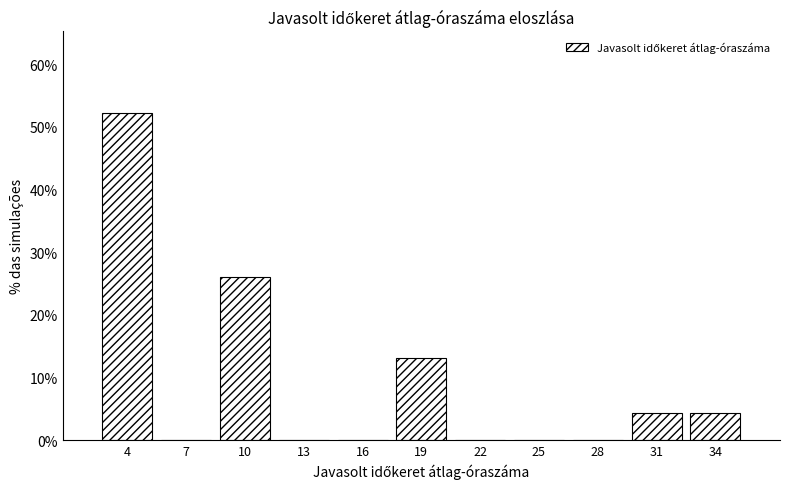

Reading right to left, extract all data points from this chart.

34=4.3	31=4.3	28=0.0	25=0.0	22=0.0	19=13.0	16=0.0	13=0.0	10=26.1	7=0.0	4=52.2